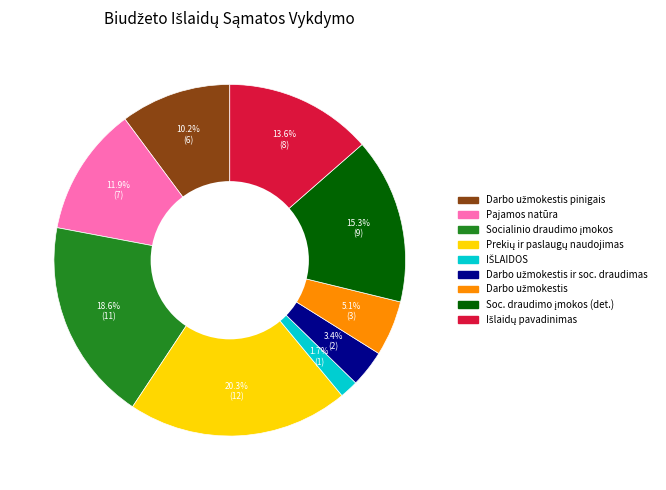

What portion of the pie excludes Pajamos natūra?

88.1%